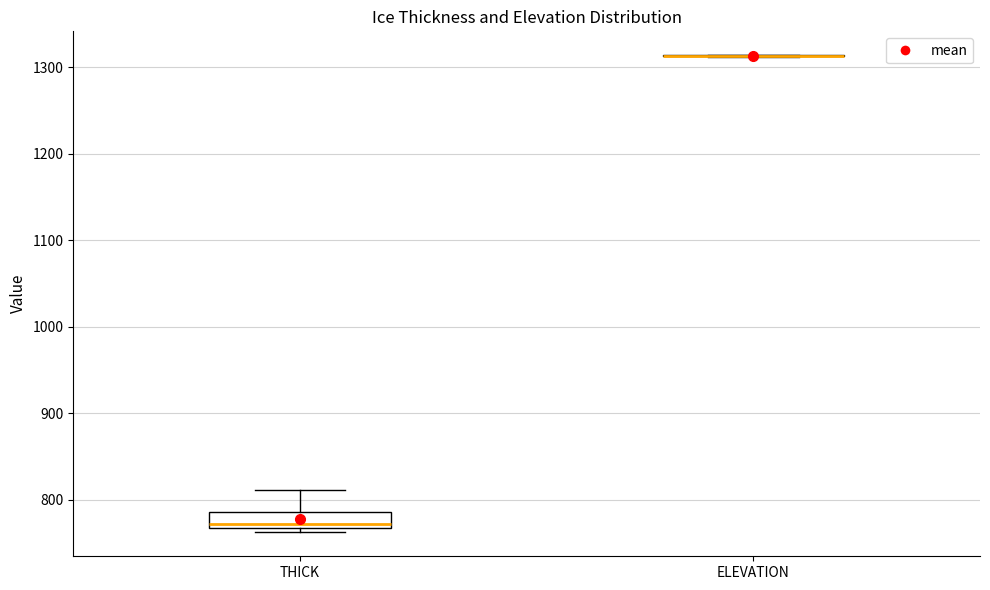

Where is the upper edge of the box for THICK on the y-axis? The values are not printed on the chart, so give them approximately, as read against the axis.

790